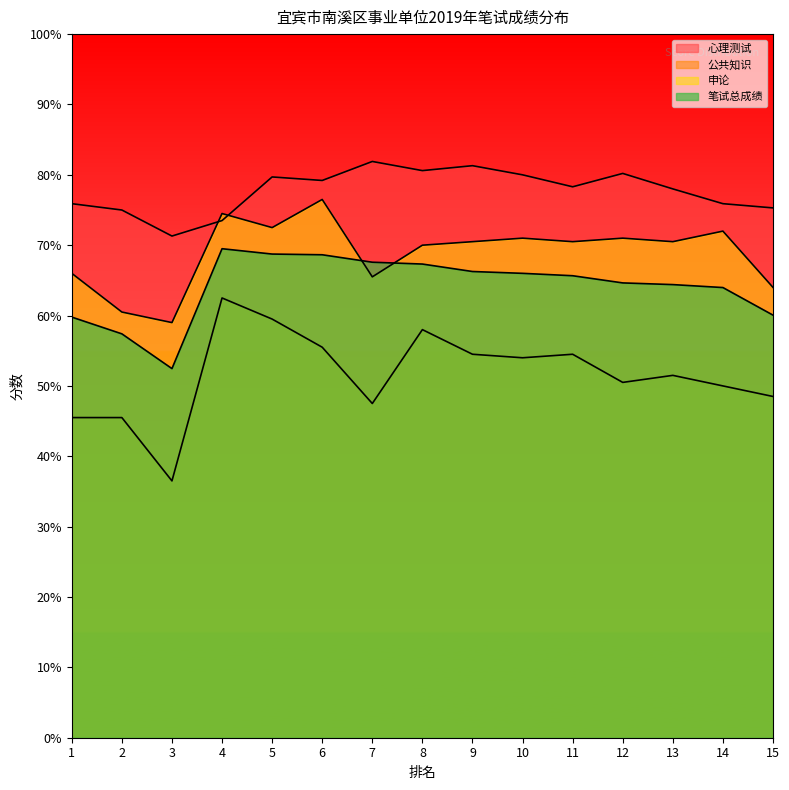

Where is 心理测试 nearest to the value 76?

1